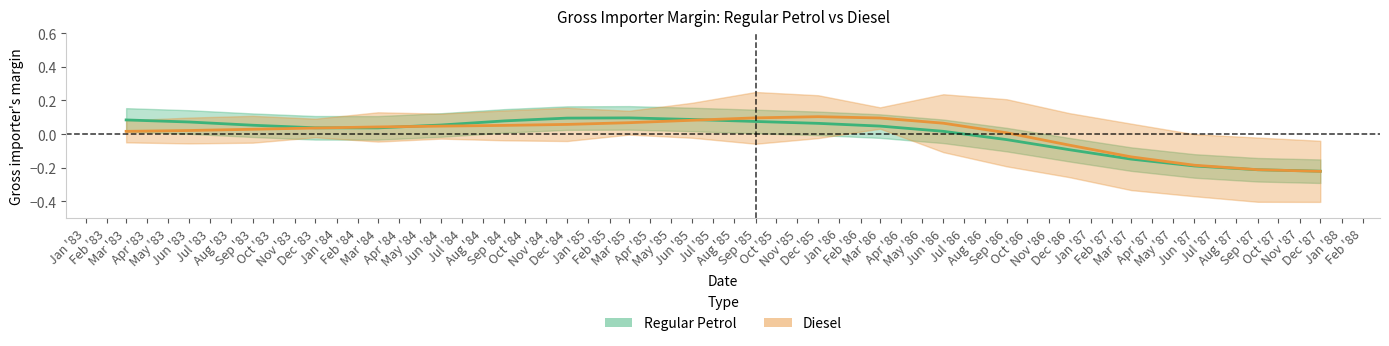

The Diesel series shows 0.1 at Jun '85. True or false?

False